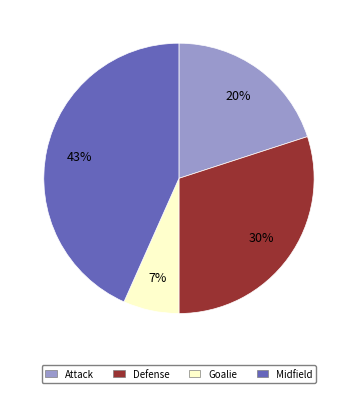

Approximately how many times larger is the value at Attack compared to Defense?

0.7